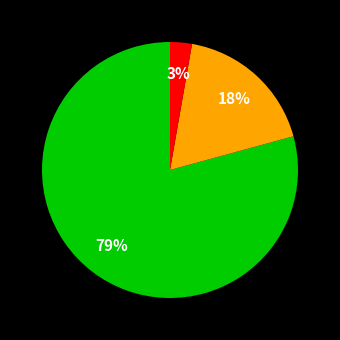

To the nearest percent, what is the difference between the largest and smallest slice percentages?

76%